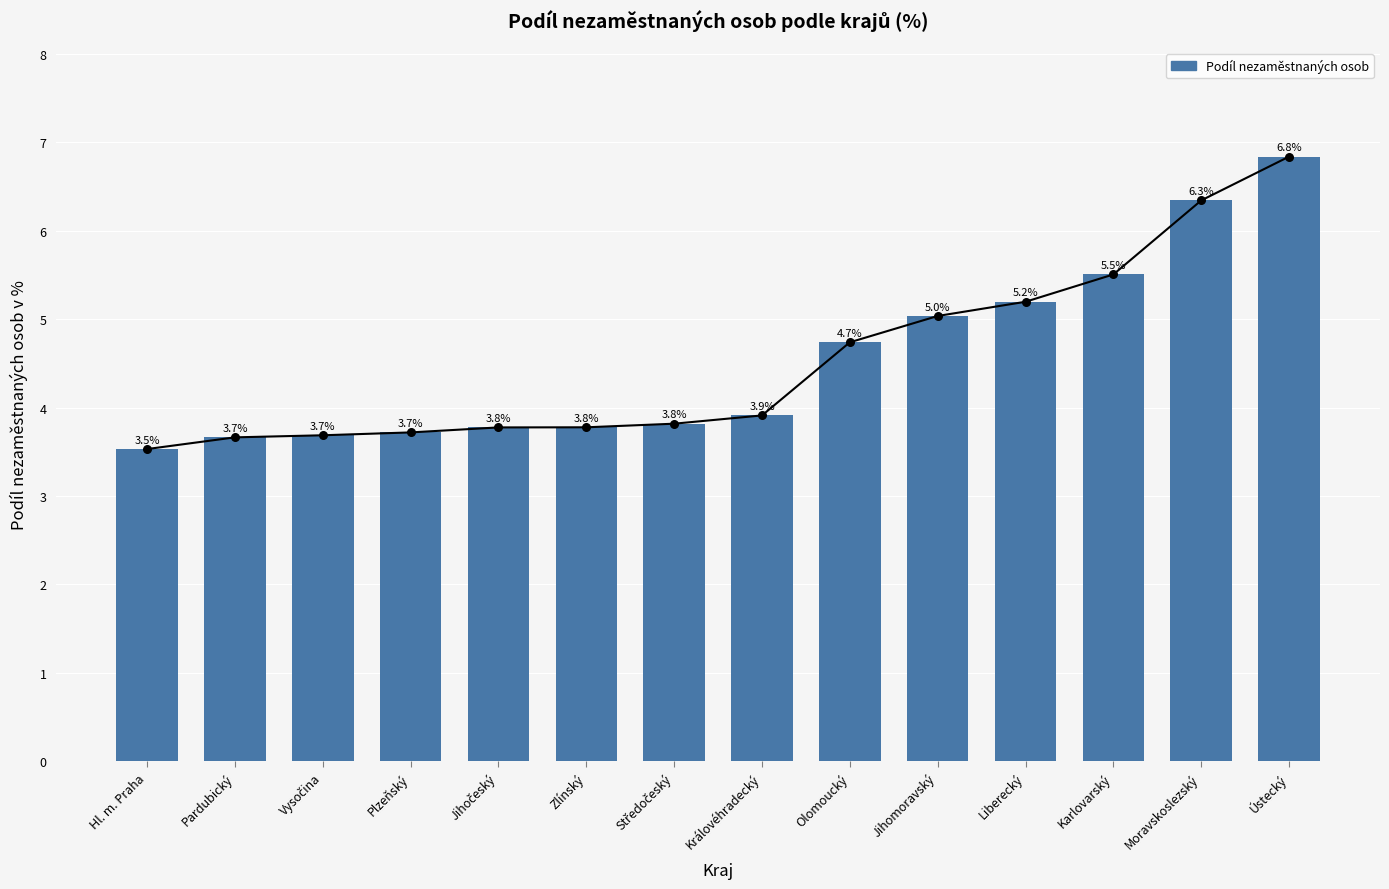

What is the change in value from Jihočeský to Moravskoslezský?

+2.6